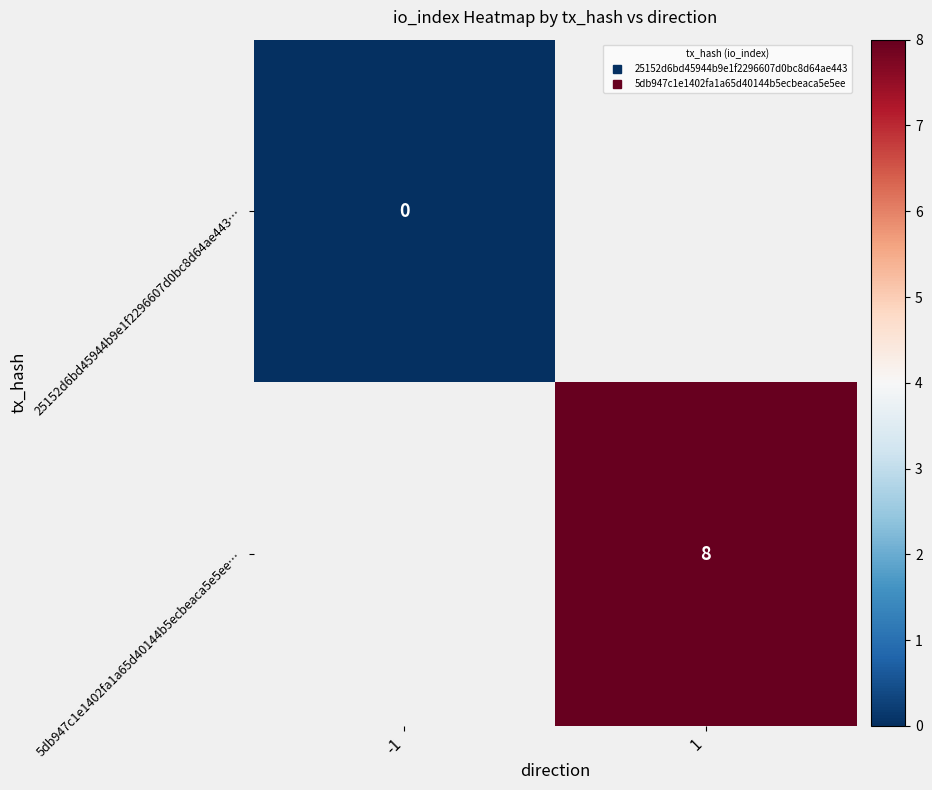

Rank the series by their average value, from lowest to highest.

25152d6bd45944b9e1f2296607d0bc8d64ae443…, 5db947c1e1402fa1a65d40144b5ecbeaca5e5ee…